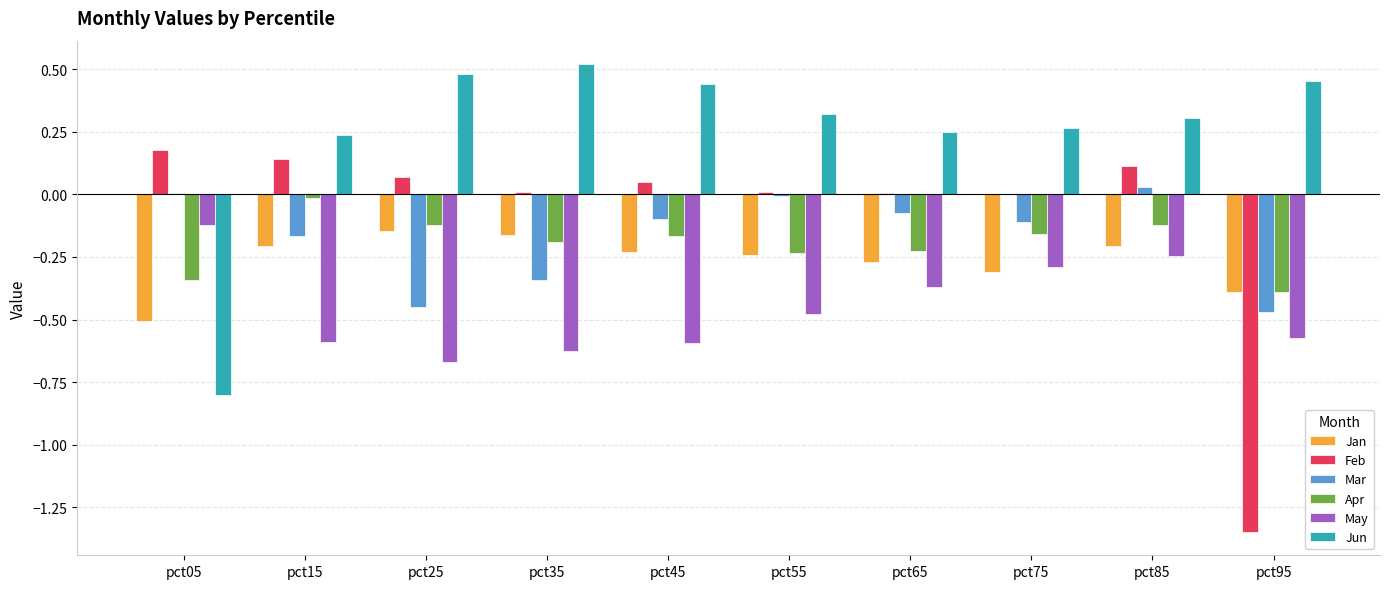

At which label does May reach its peak?

pct05